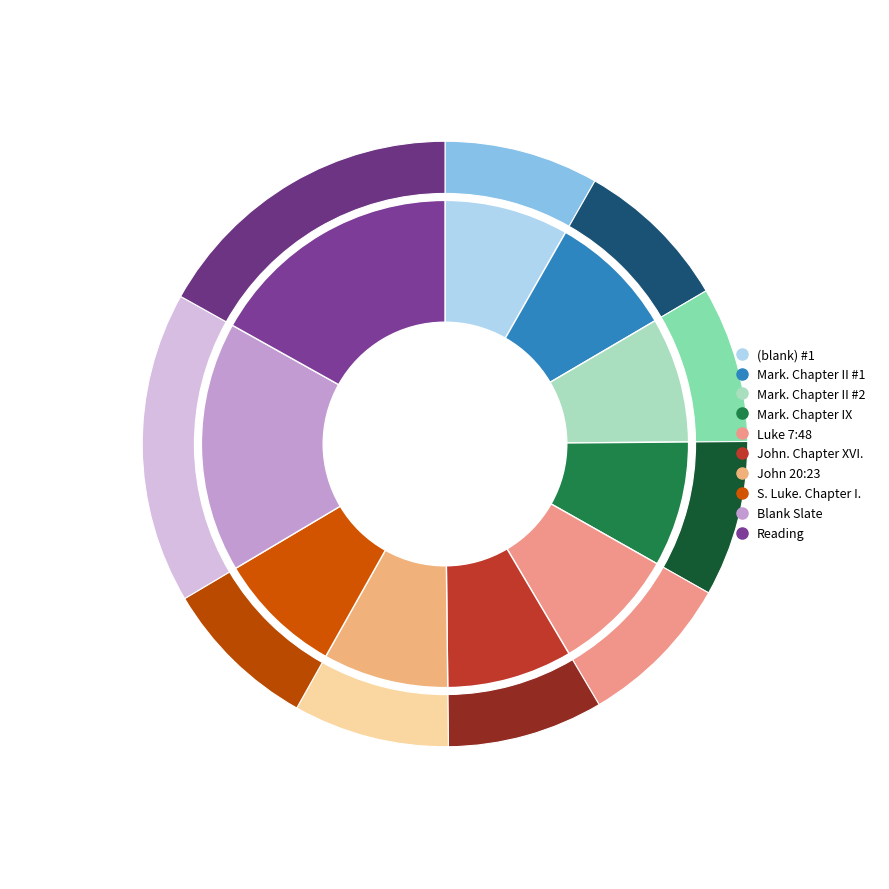

The (blank) Blank Slate slice represents 2% of the pie. True or false?

False